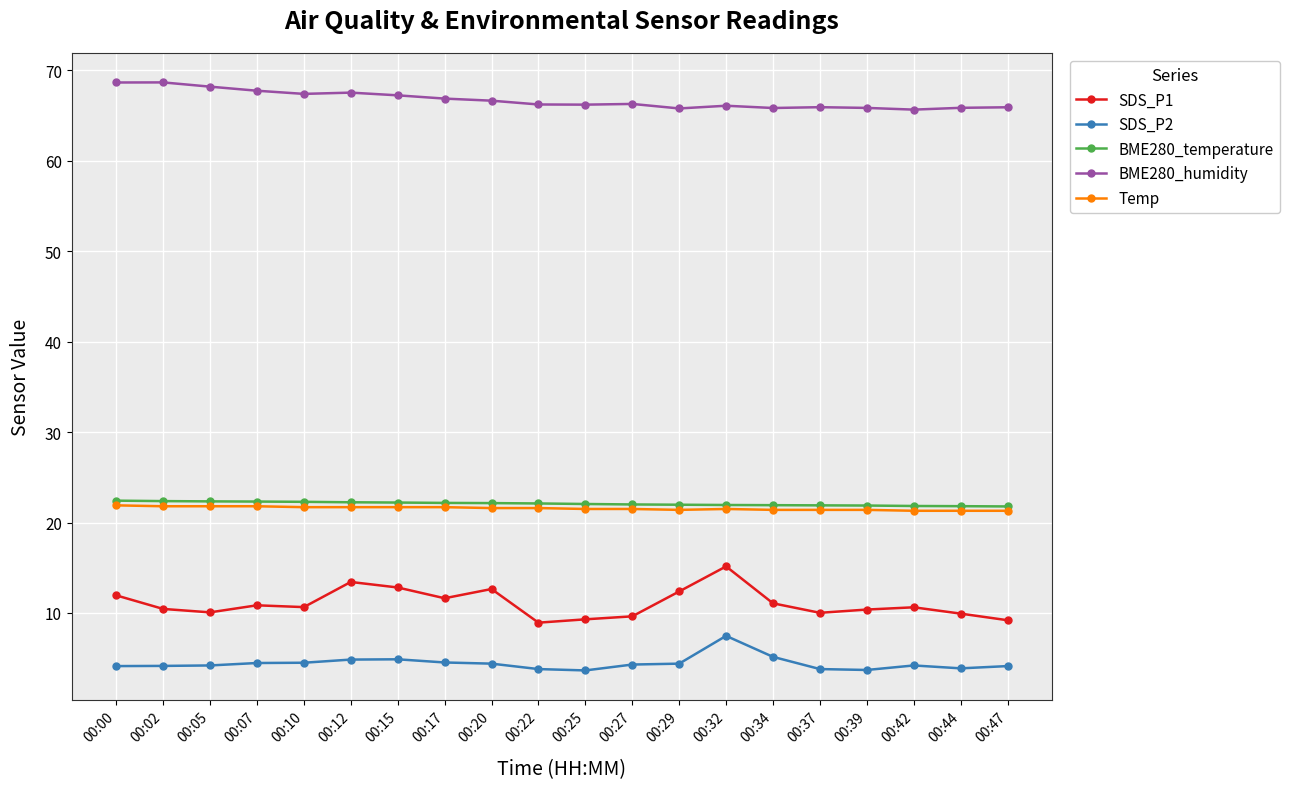

What is the greatest value displayed?

68.7